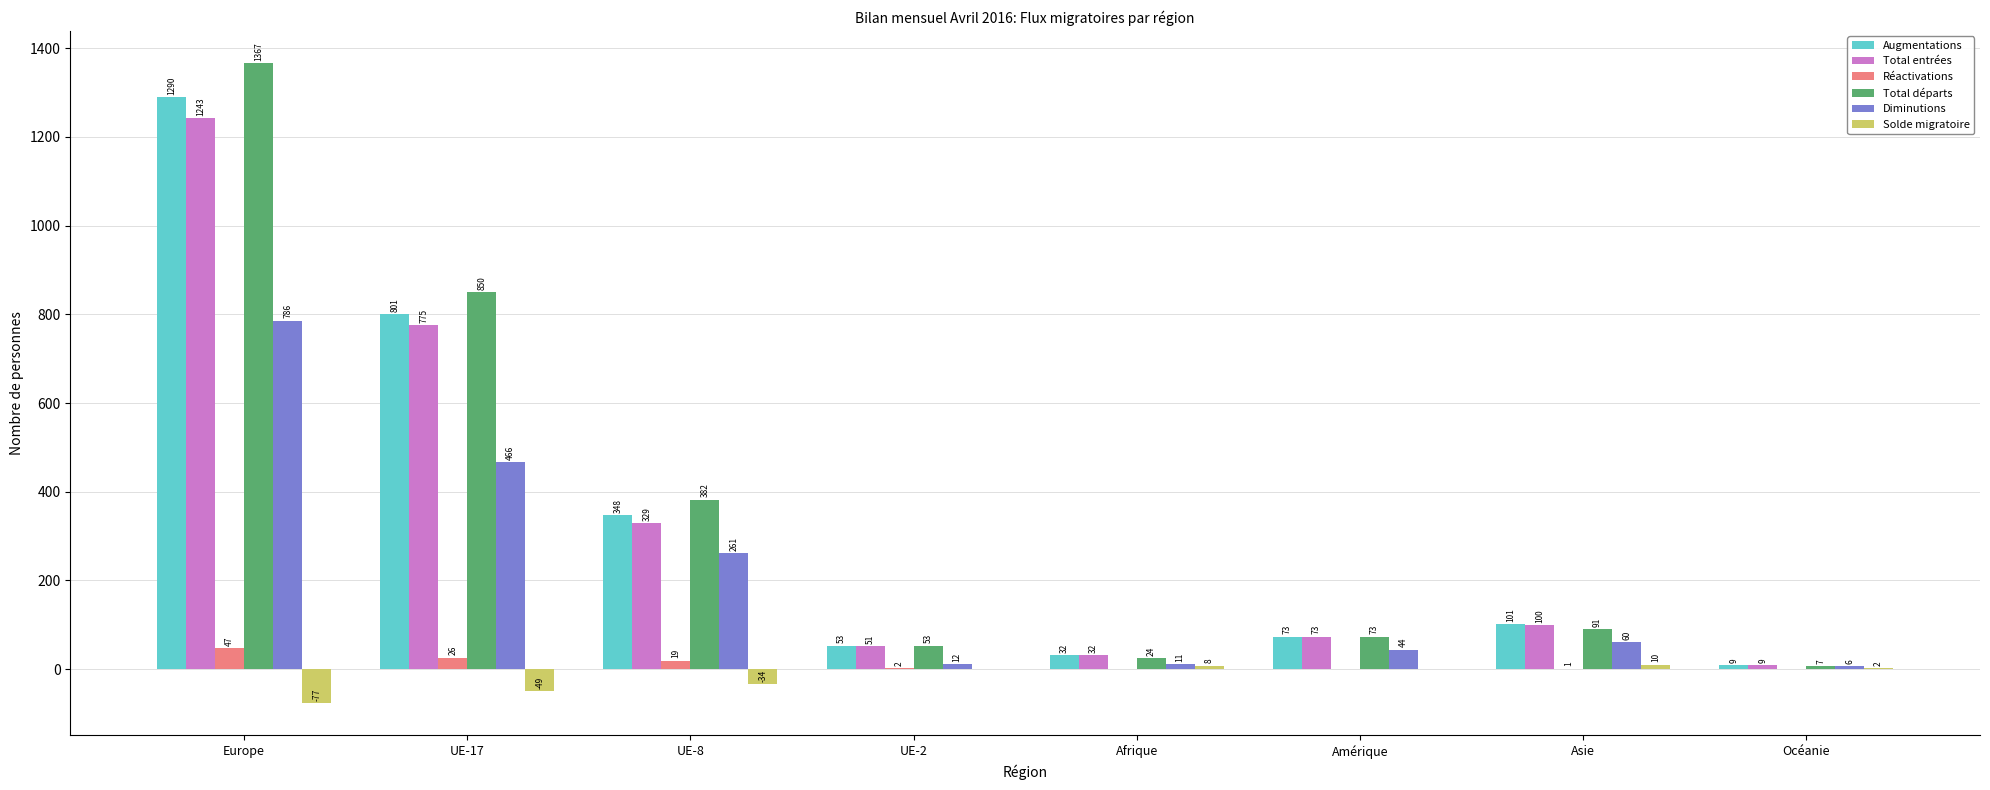

The value of Solde migratoire at UE-8 is -34. True or false?

True